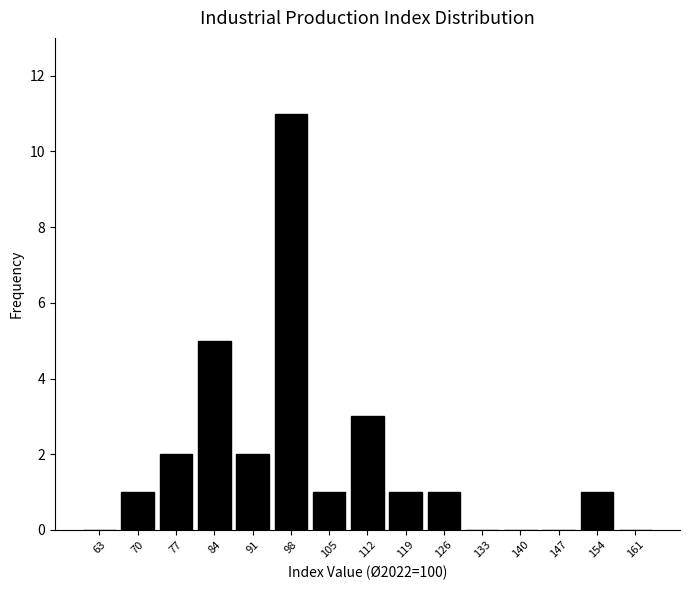

Which range on the x-axis has the tallest bar?

95 to 102